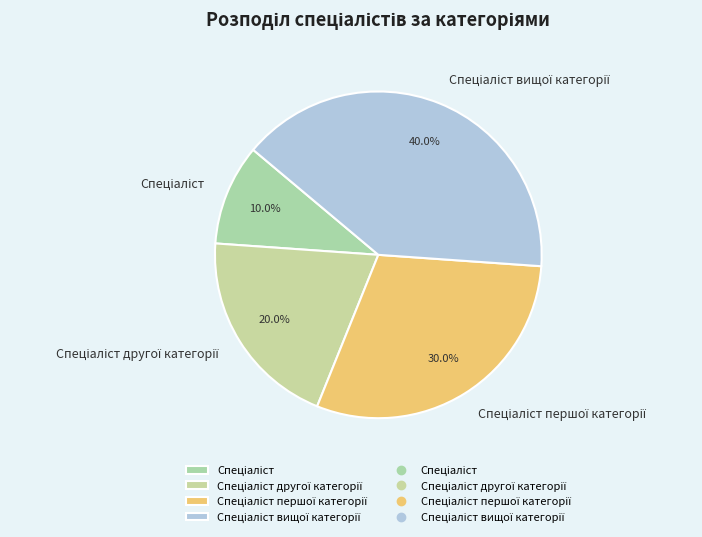

Is there any slice that represents more than half of the pie?

No